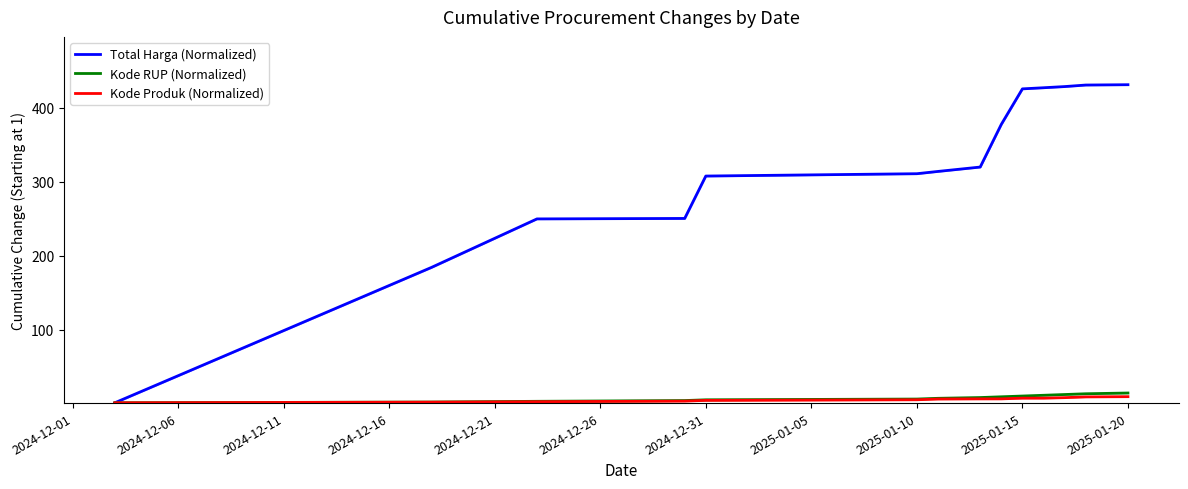

True or false: Total Harga (Normalized) and Kode RUP (Normalized) cross at least once.

False